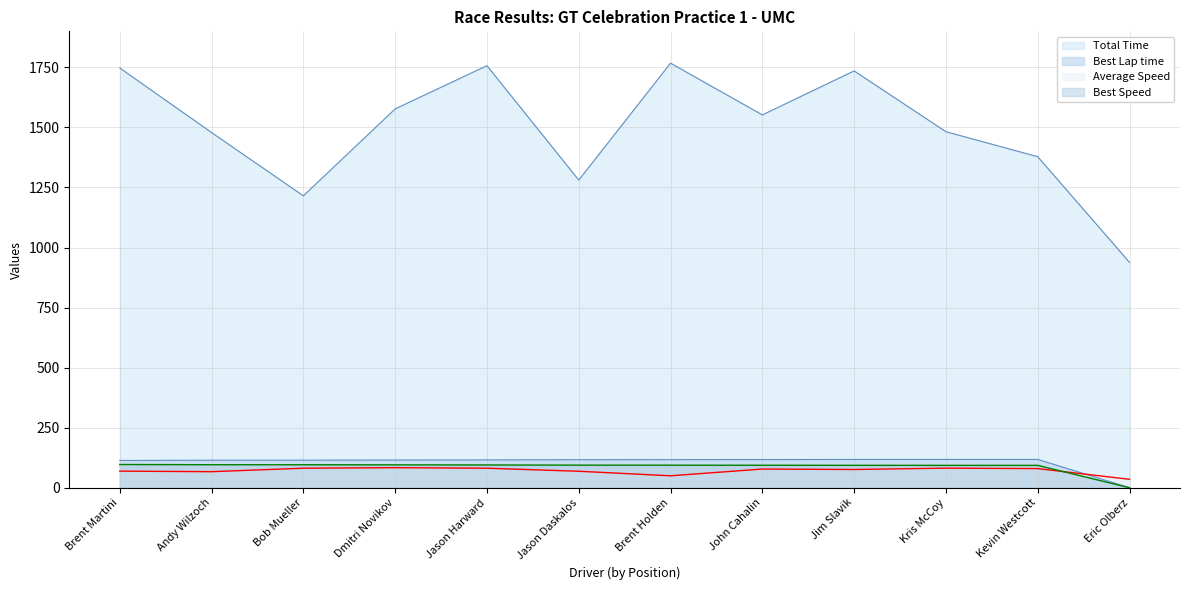

At how many categories does at least one series exceed 119?

12